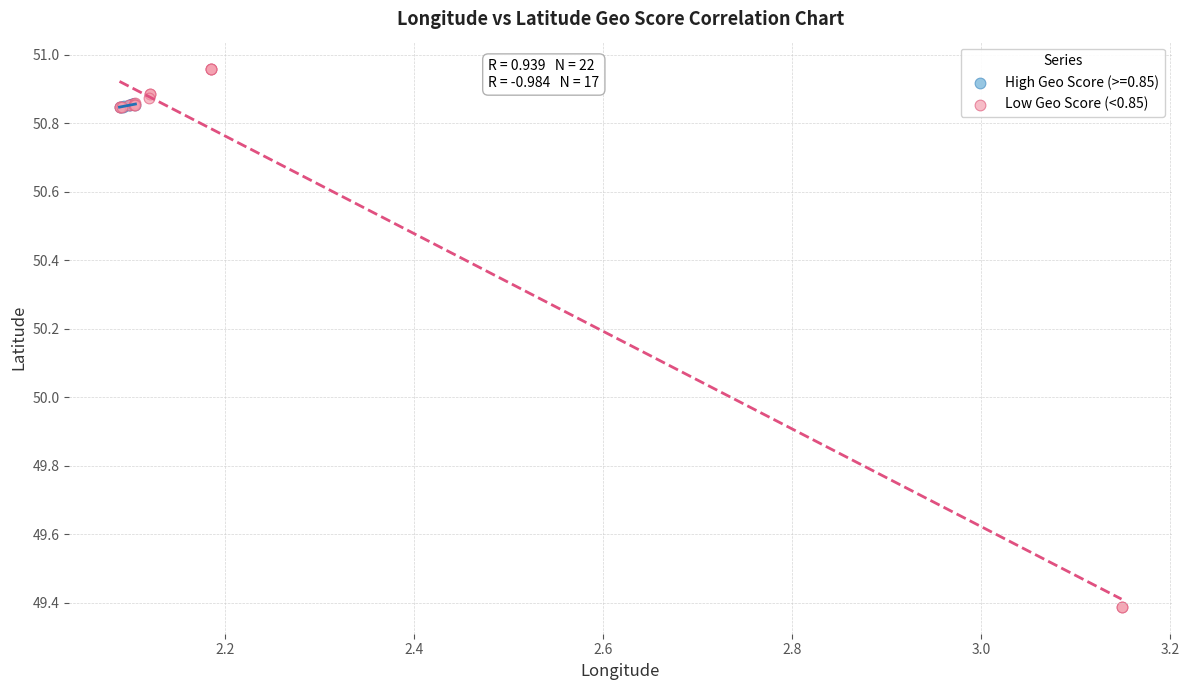

Which series contains the lowest Y value?

Low Geo Score (<0.85)